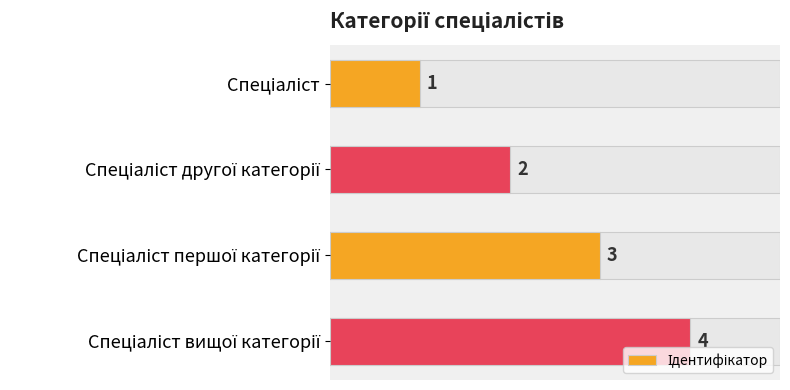

What is the average value?

2